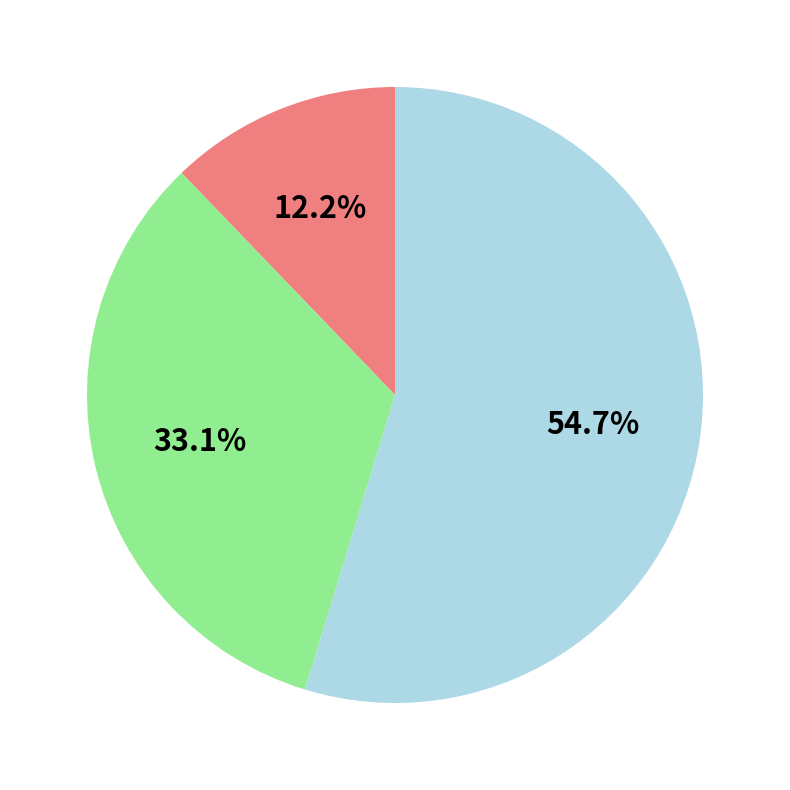

Does any single category account for the majority?

Yes